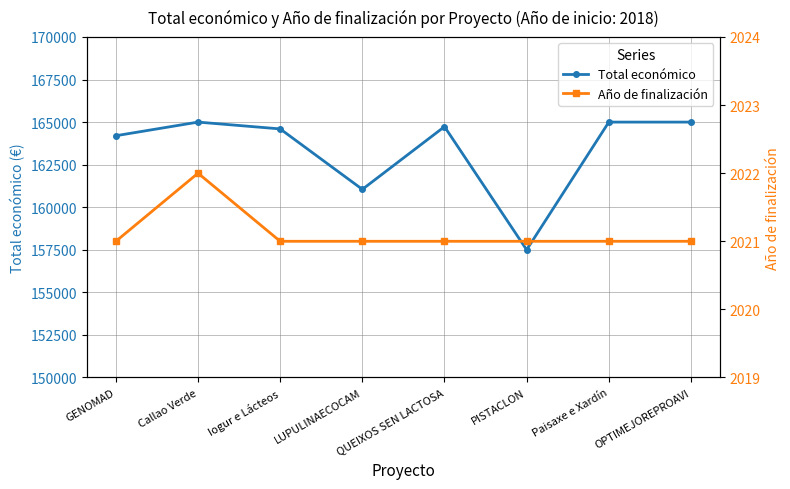

Between Iogur e Lácteos and LUPULINAECOCAM, which series saw the biggest shift?

Total económico